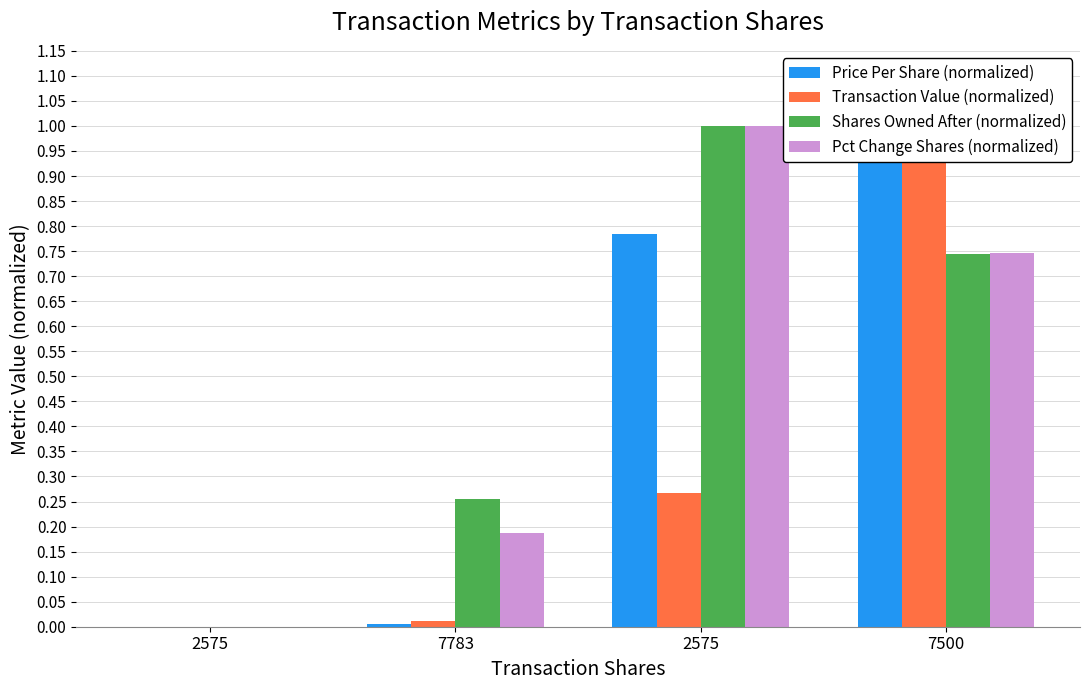

What are all the series names shown in the legend?

Price Per Share (normalized), Transaction Value (normalized), Shares Owned After (normalized), Pct Change Shares (normalized)